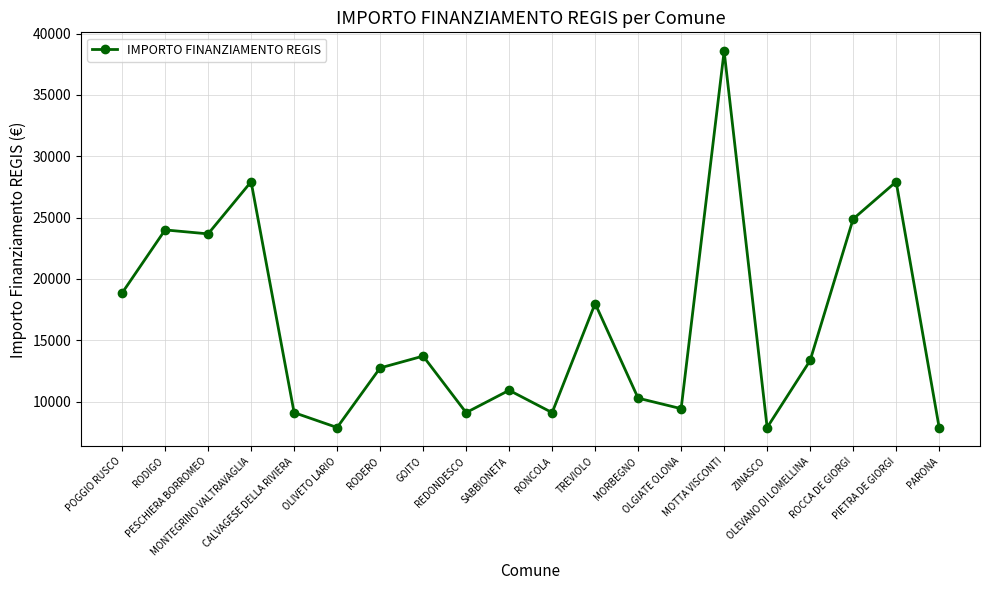

Where does the data first go above 13354?

POGGIO RUSCO